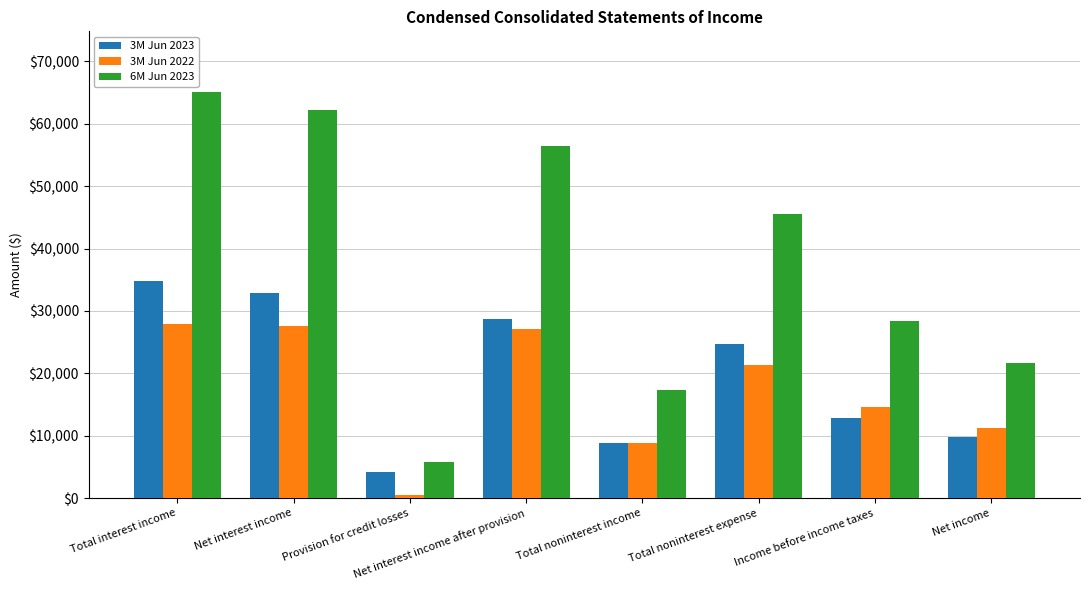

Rank the series at Net interest income from highest to lowest value.

6M Jun 2023, 3M Jun 2023, 3M Jun 2022